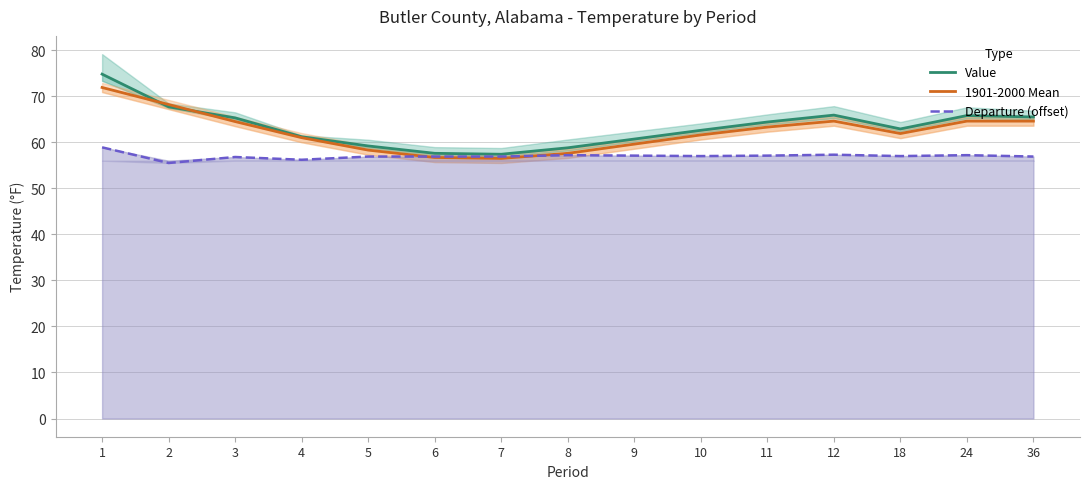

At how many categories does at least one series exceed 60?

11